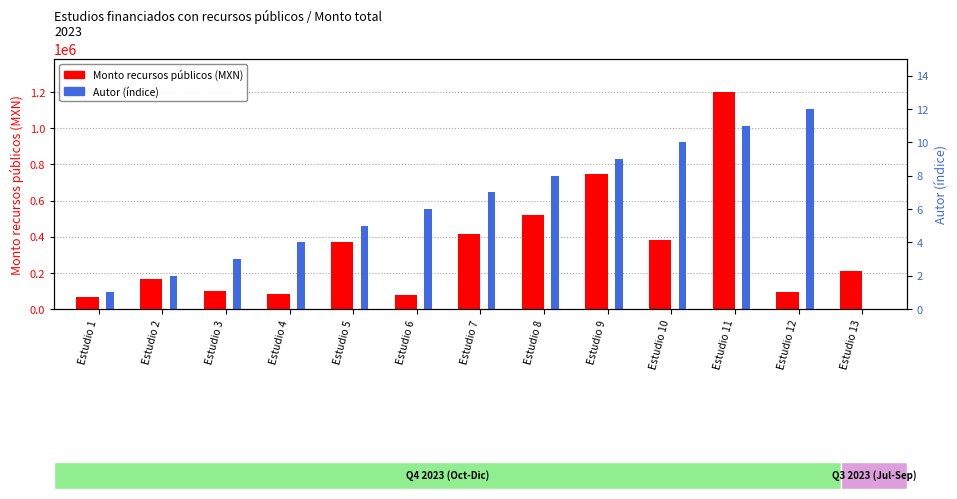

What is the difference between the highest and lowest values at Estudio 7?

417296.0